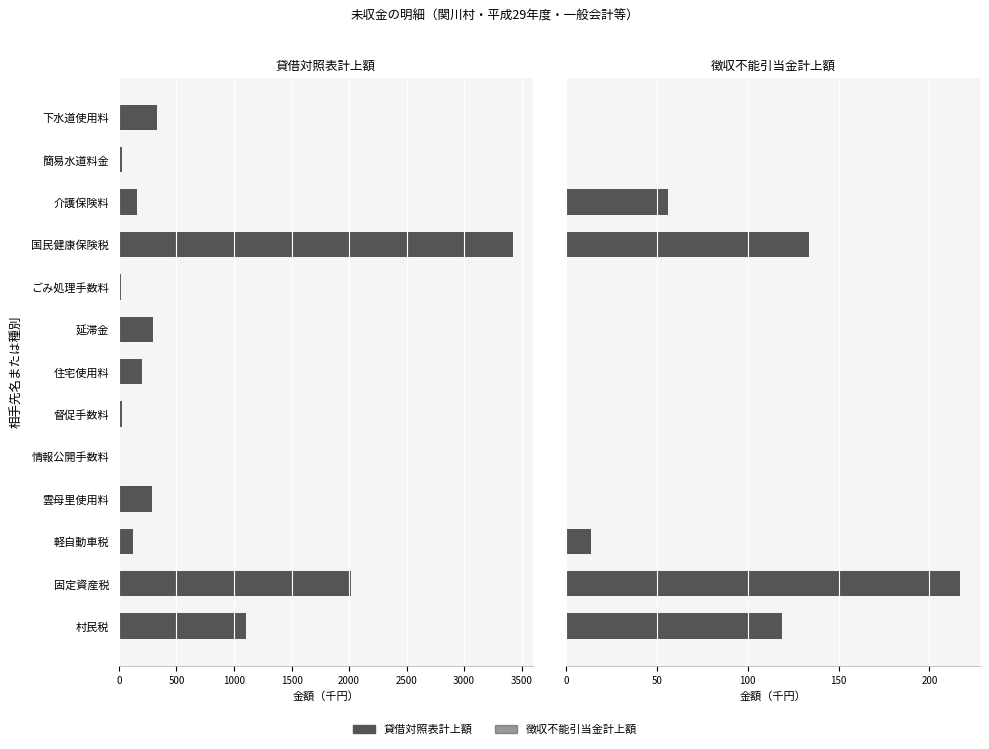

Is the value of 徴収不能引当金計上額 at 固定資産税 greater than the value of 貸借対照表計上額 at 軽自動車税?

No